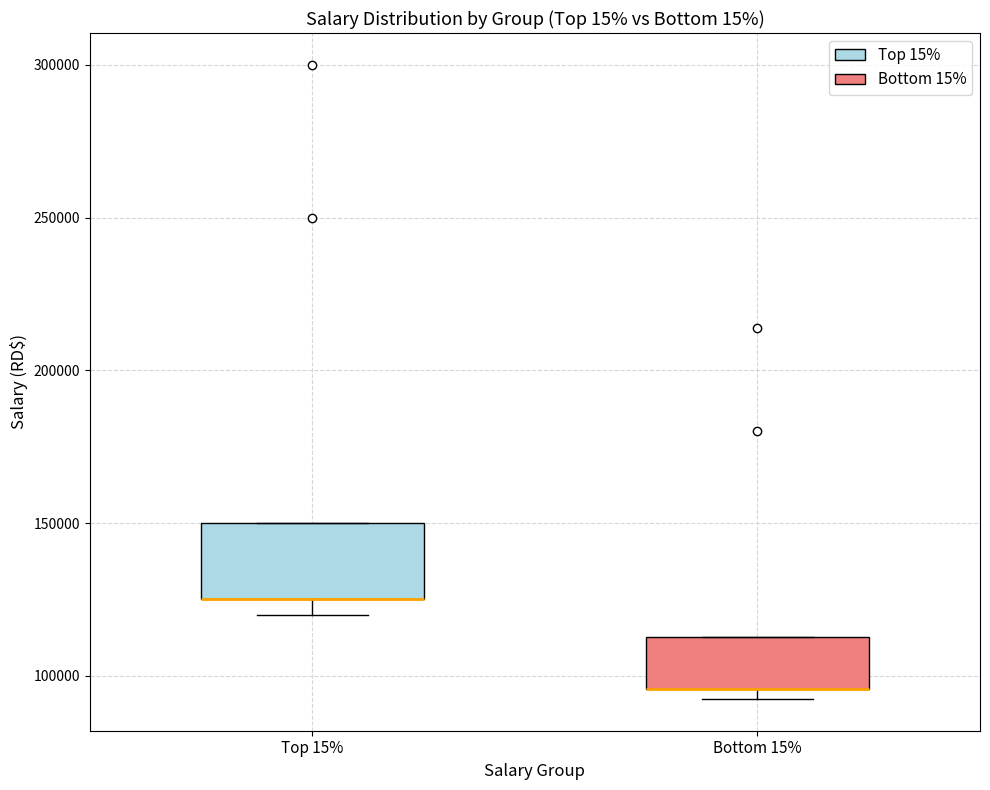

Reading left to right, read every box against the y-axis: the position of its median line, the range the box covers, and the ends of its whiskers. The values are not printed on the chart, so give them approximately, as read against the axis.

Top 15%: median 125000 (drawn on the box's lower edge), box 125000 to 150000, whiskers 120000 to 150000
Bottom 15%: median 95000 (drawn on the box's lower edge), box 95000 to 115000, whiskers 90000 to 115000